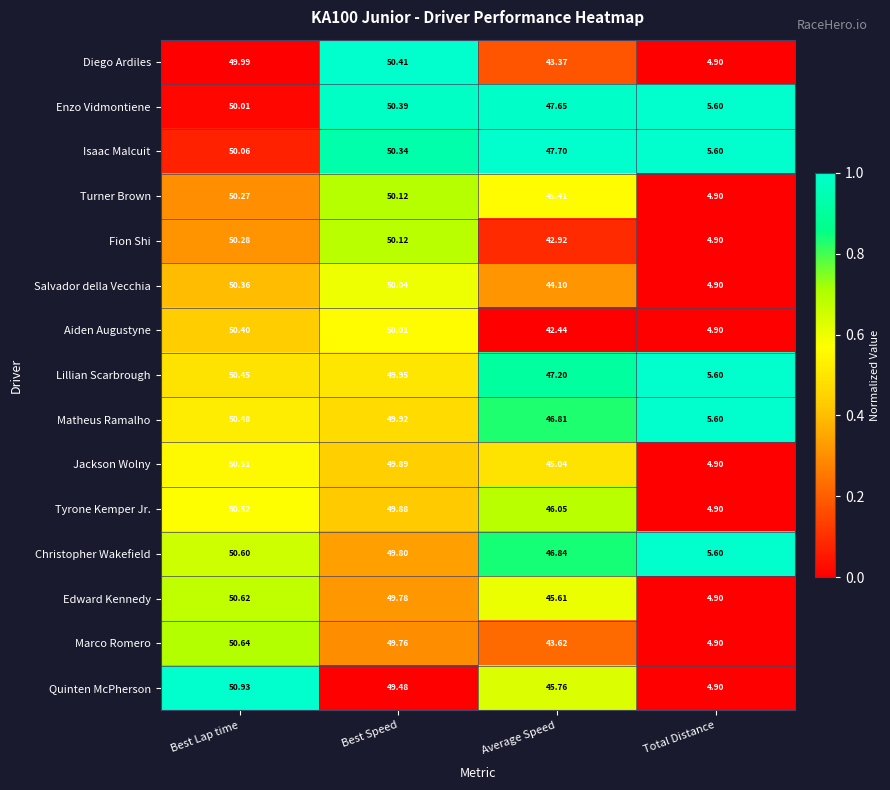

At which category does the chart reach its minimum across all series?

Total Distance